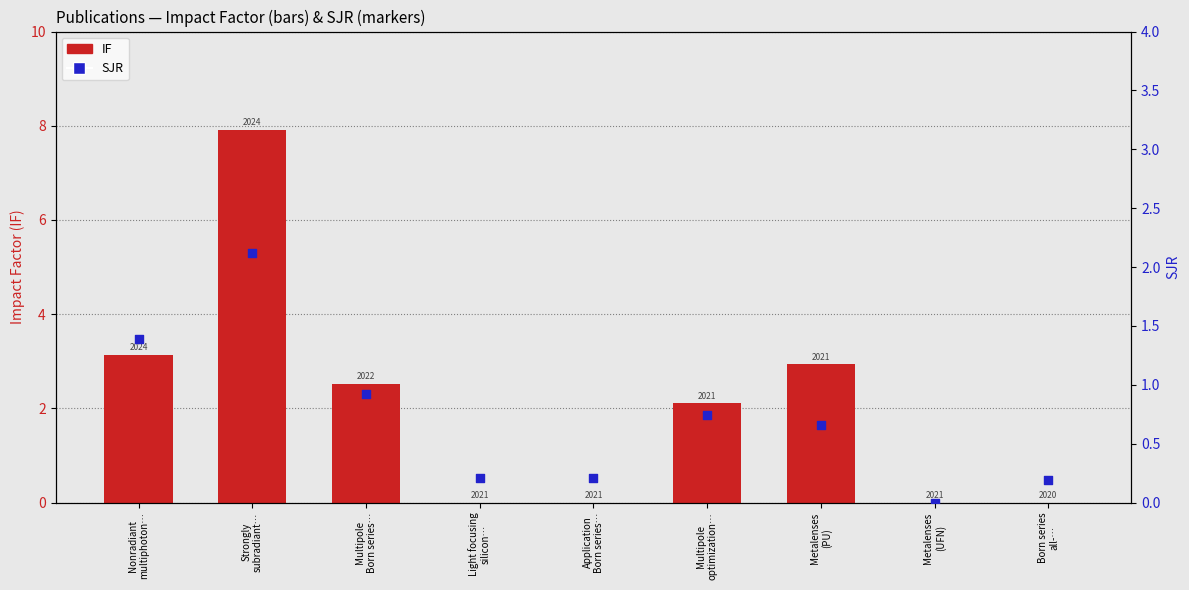

Which series has the largest total across all categories?

IF